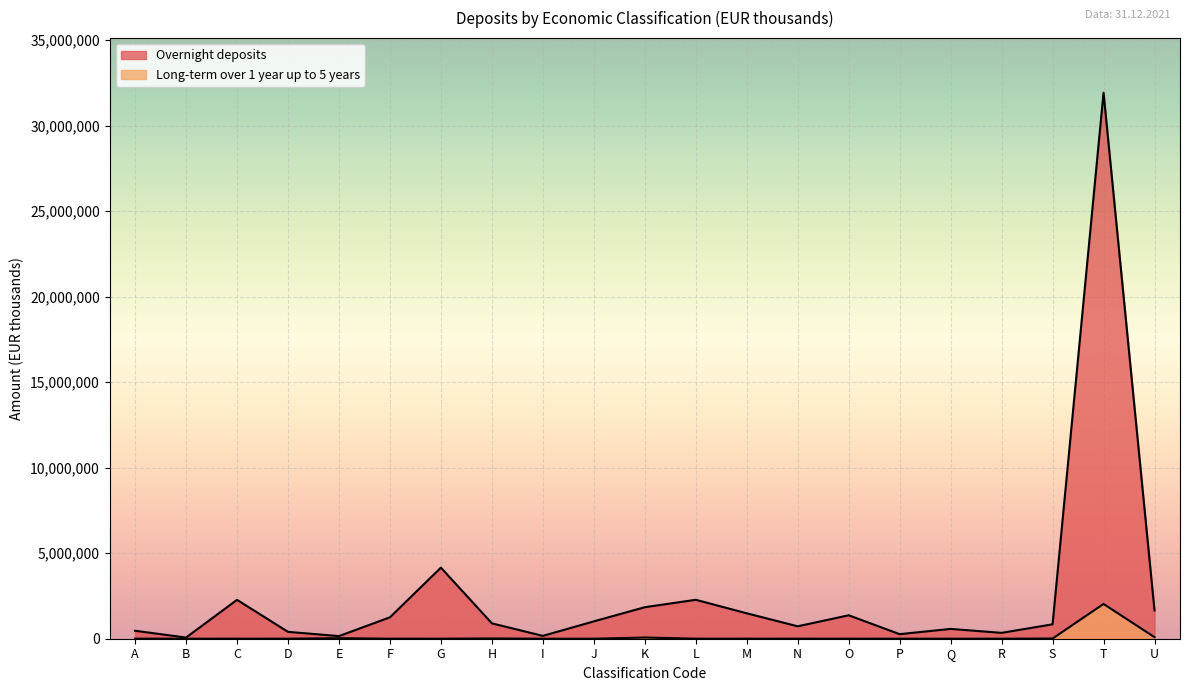

Does the chart display data point markers on the line(s)?

No